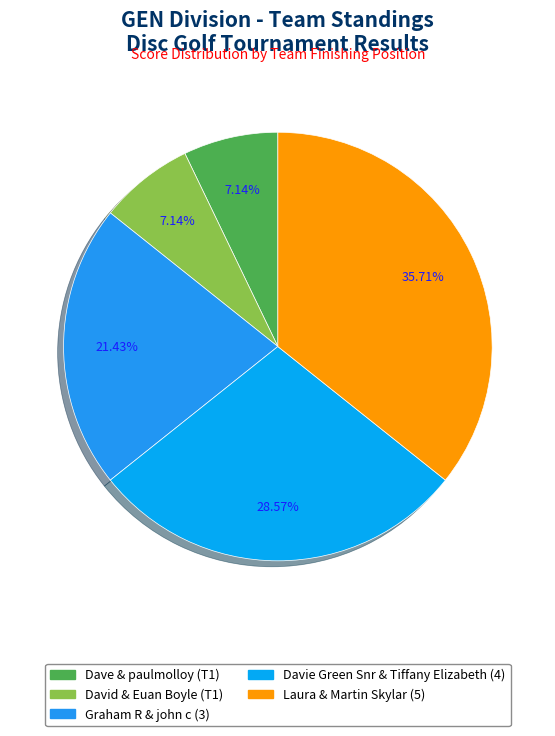

Rank the categories by value from highest to lowest.

Laura & Martin Skylar (5), Davie Green Snr & Tiffany Elizabeth (4), Graham R & john c (3), Dave & paulmolloy (T1), David & Euan Boyle (T1)